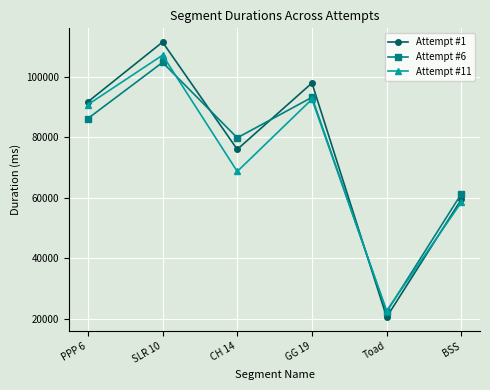

Where do Attempt #6 and Attempt #1 first cross each other?

SLR 10 and CH 14